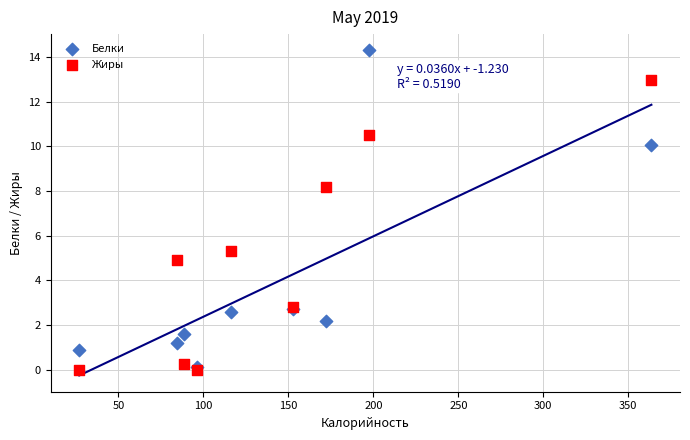

In the Жиры series, what Y value is closest to 6?

5.3